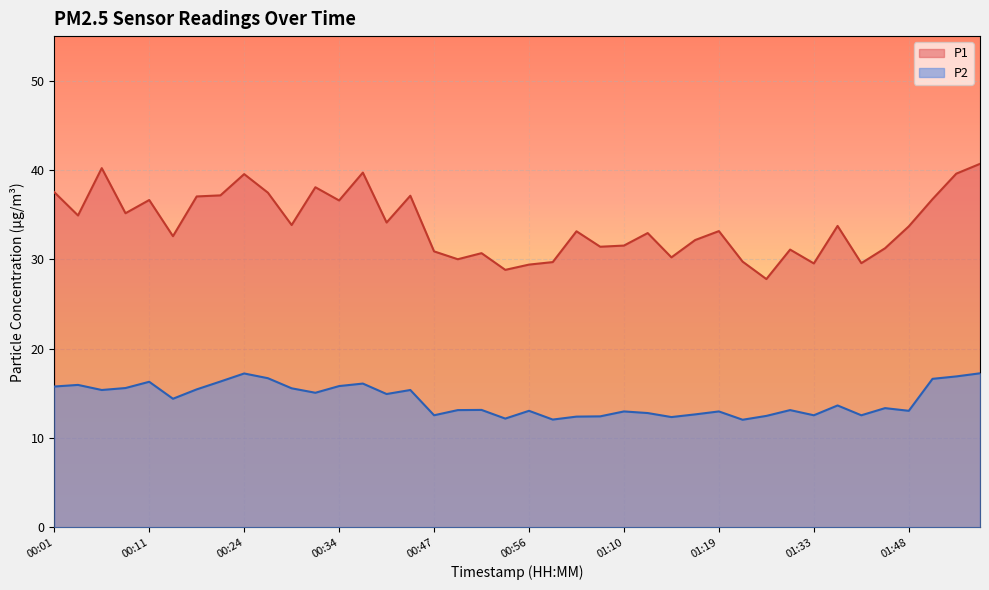

What is the label of the 15th point from the left?

00:39